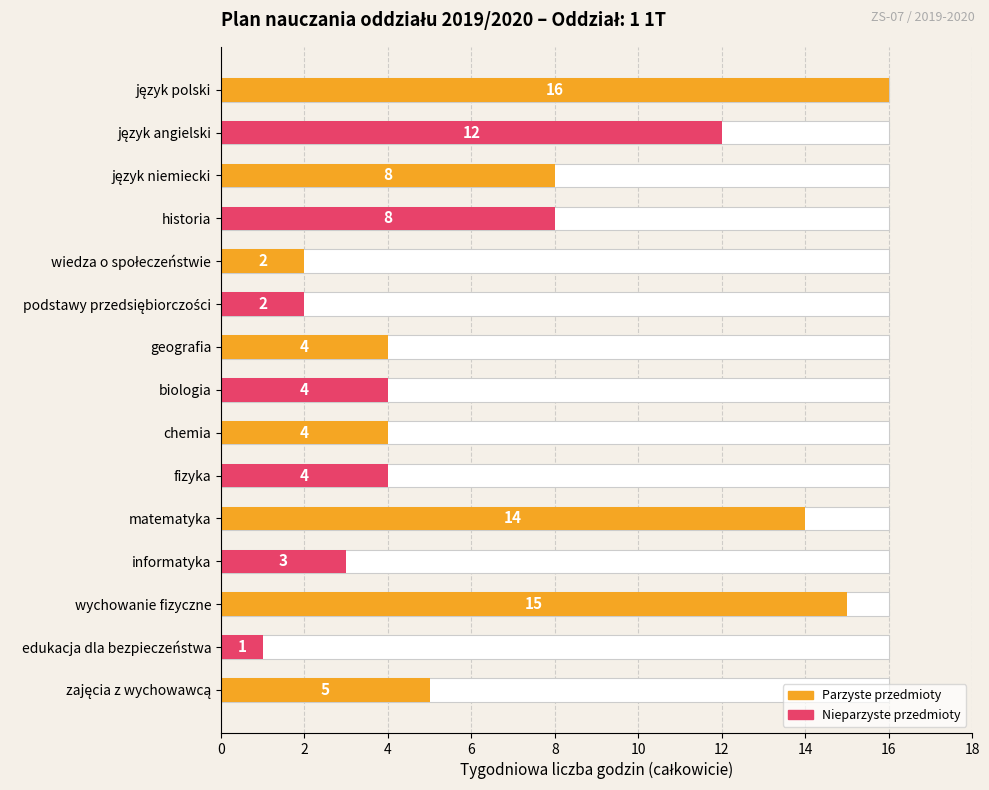

Reading right to left, list all the values displayed in this chart.

5	1	15	3	14	4	4	4	4	2	2	8	8	12	16